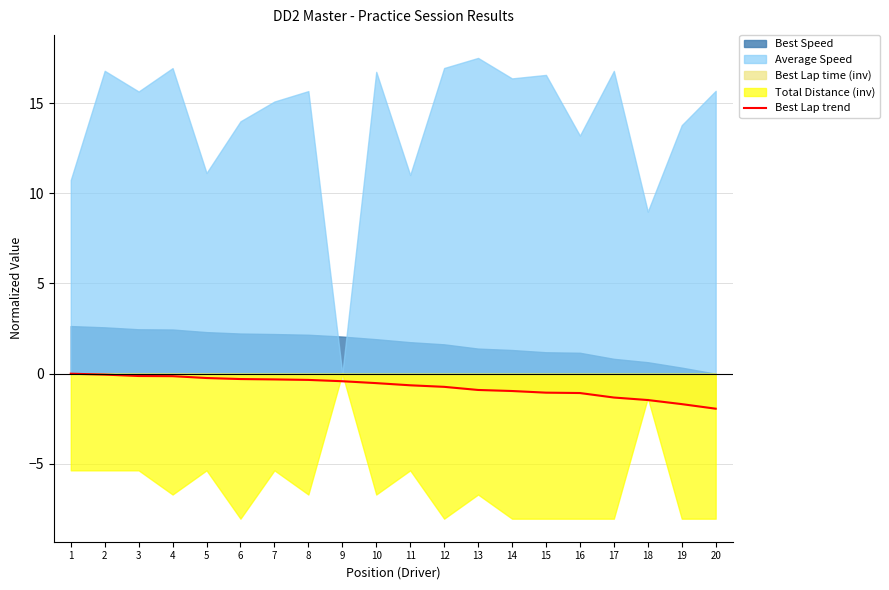

The value at 1 is -0.0. True or false?

True